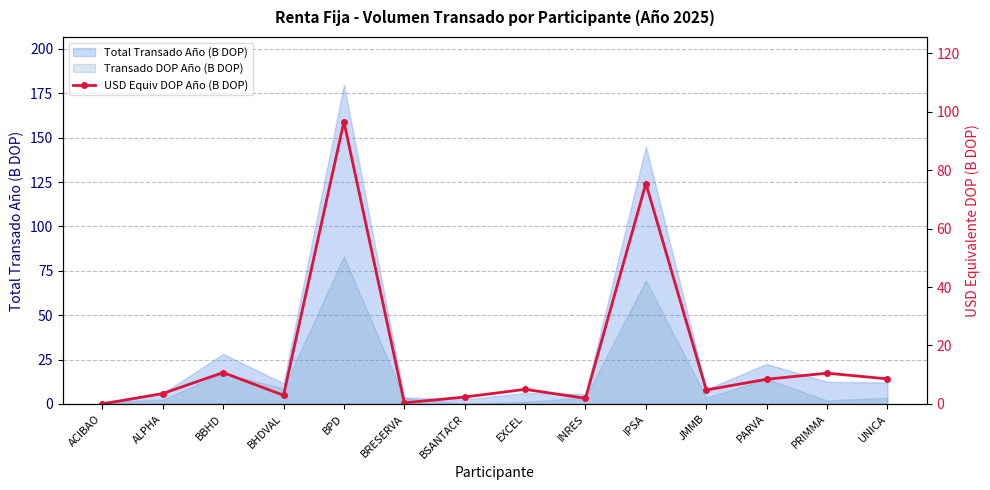

How many lines are shown in the chart?

1